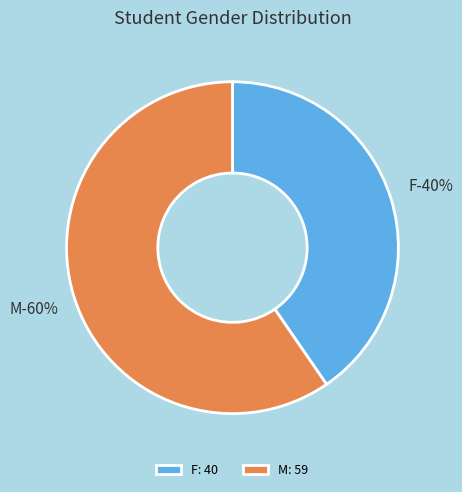

How many segments does this pie chart have?

2